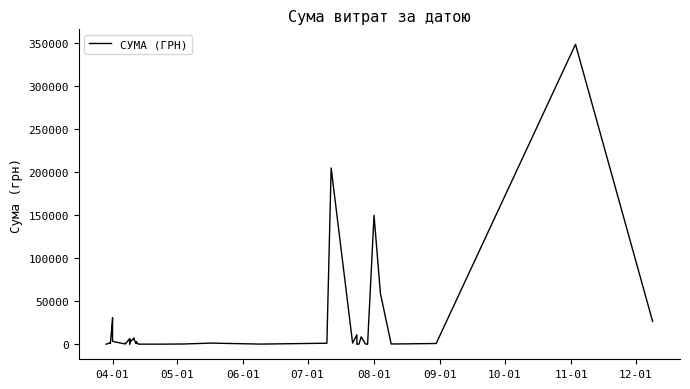

Count the number of data series in this chart.

1